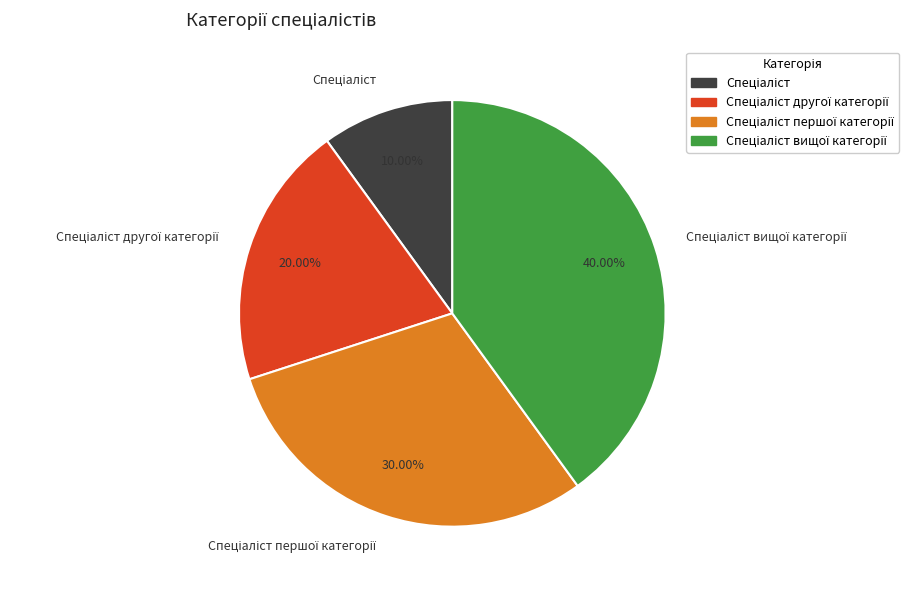

Does any single category account for the majority?

No